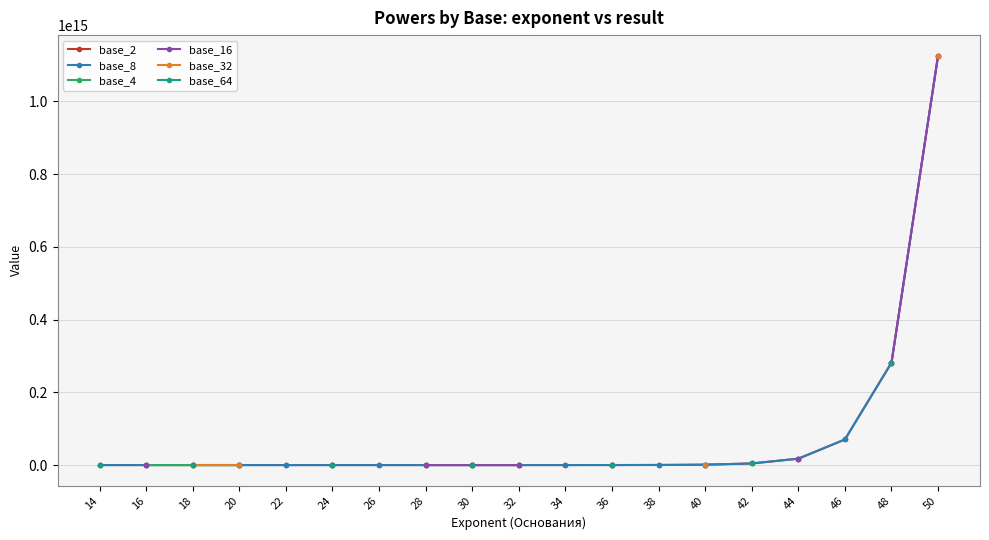

At how many categories does at least one series exceed 958489107481914?

1